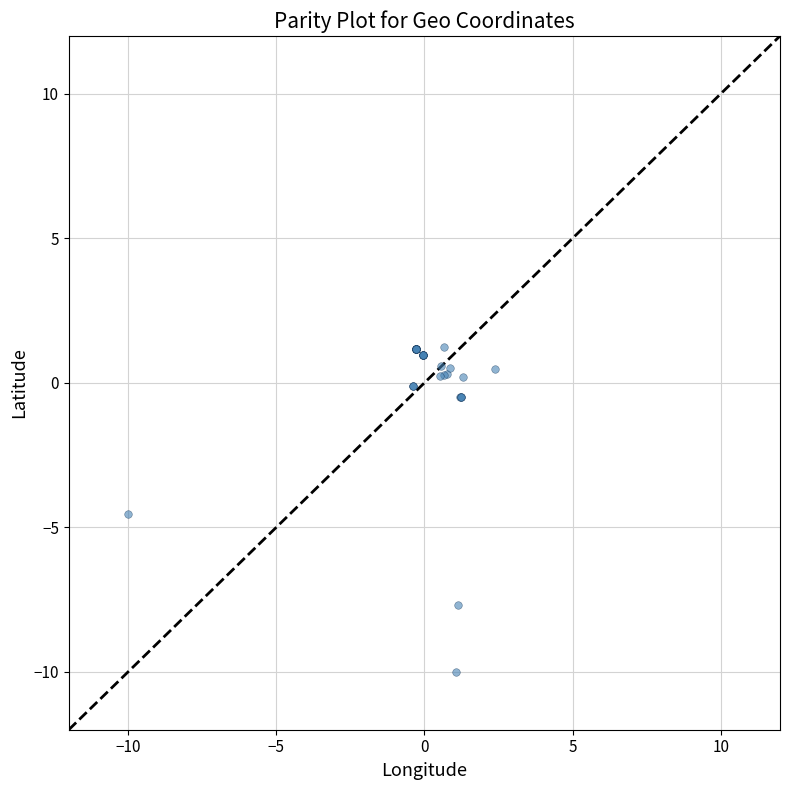

What Y value in the scatter plot is closest to -4?

-4.5